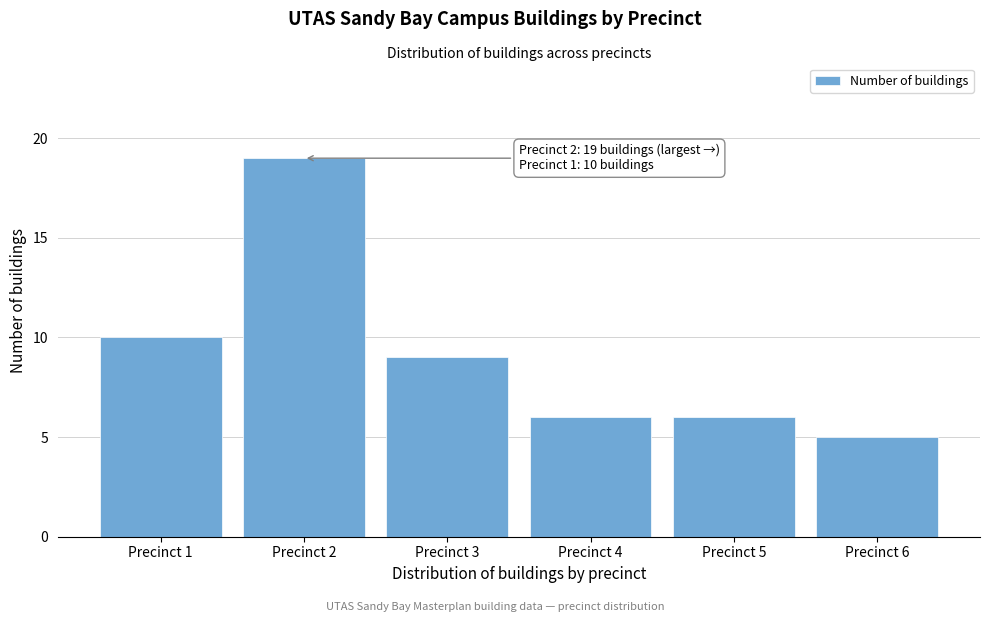

Reading right to left, extract all data points from this chart.

Precinct 6=5	Precinct 5=6	Precinct 4=6	Precinct 3=9	Precinct 2=19	Precinct 1=10